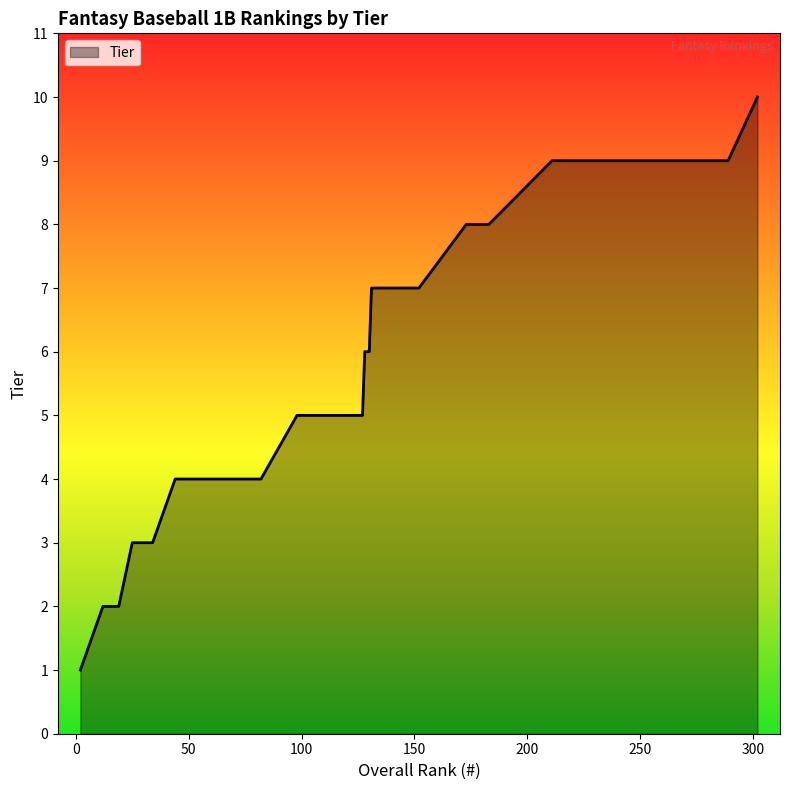

What is the maximum value shown in the chart?

10